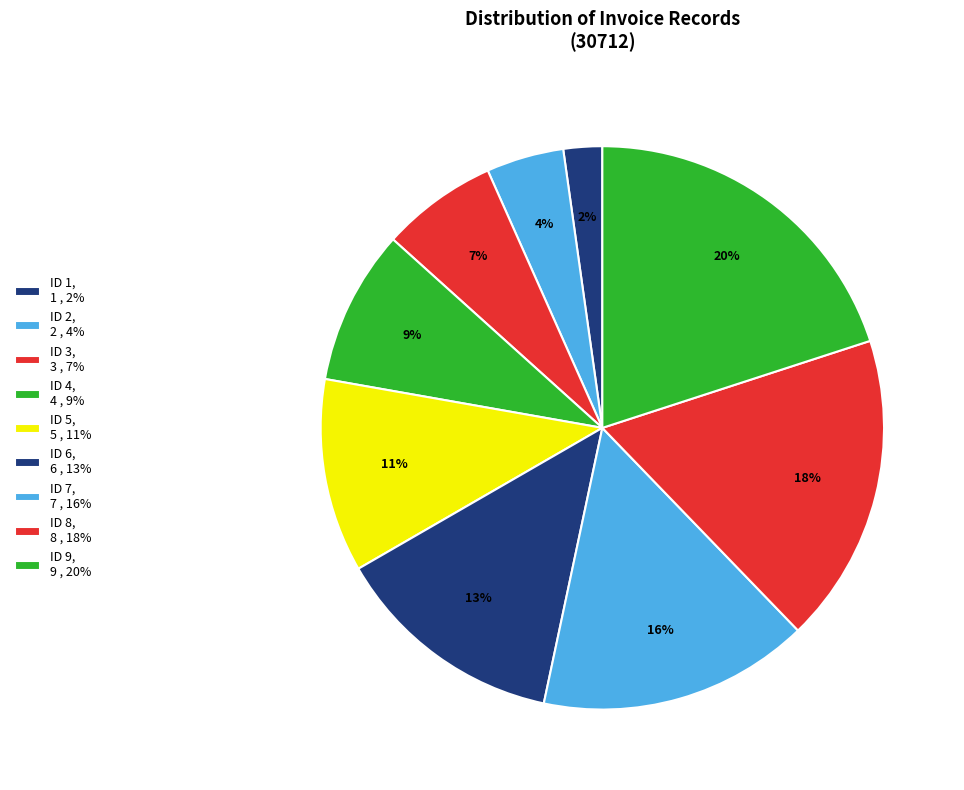

To the nearest percent, what percentage of the pie is ID 7?

16%